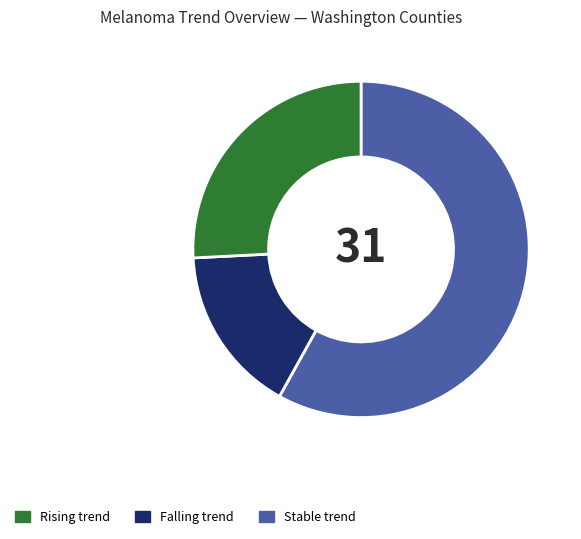

Is there any slice that represents more than half of the pie?

Yes